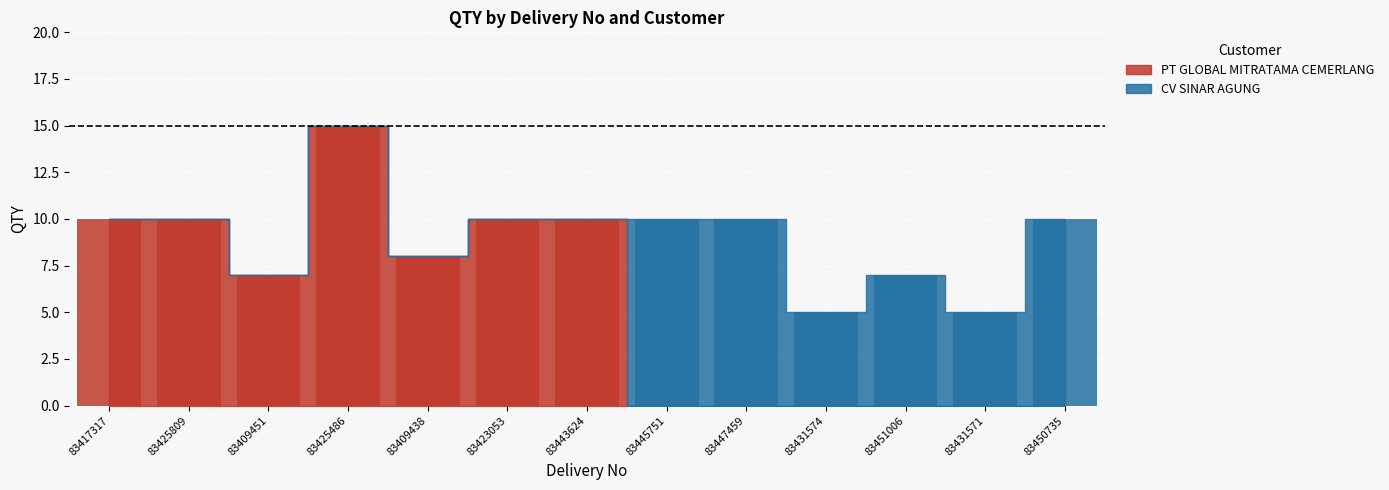

How many bars are there in total?

26